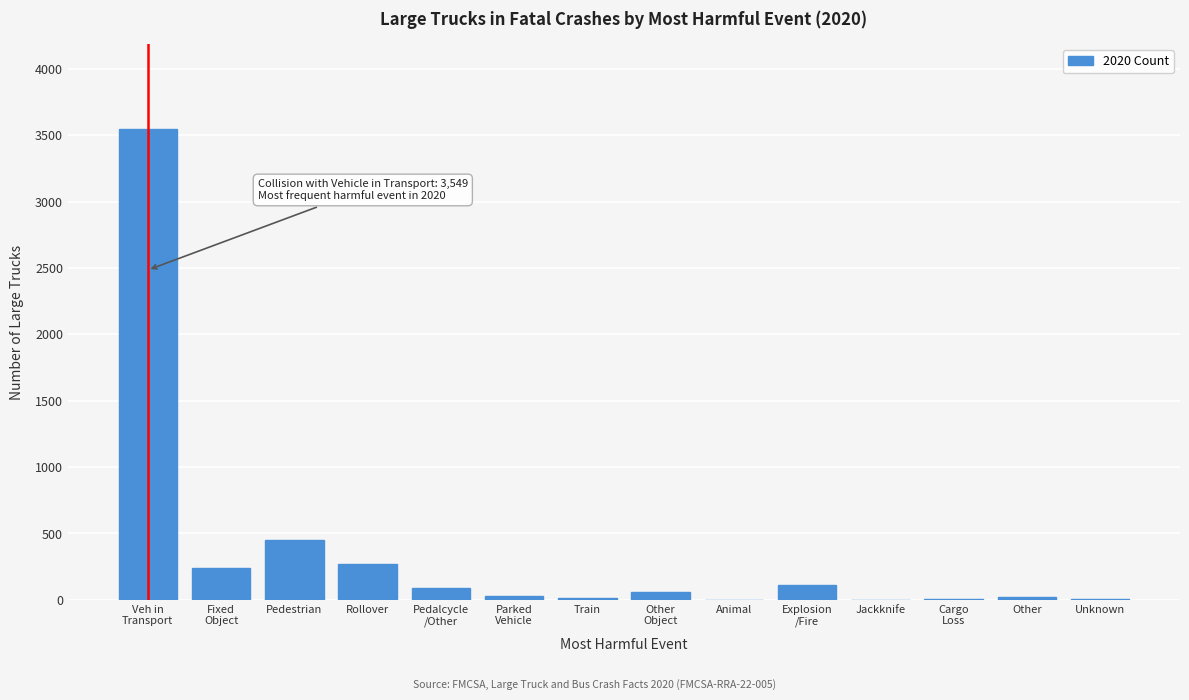

Where is the data nearest to the value 1774?

Pedestrian